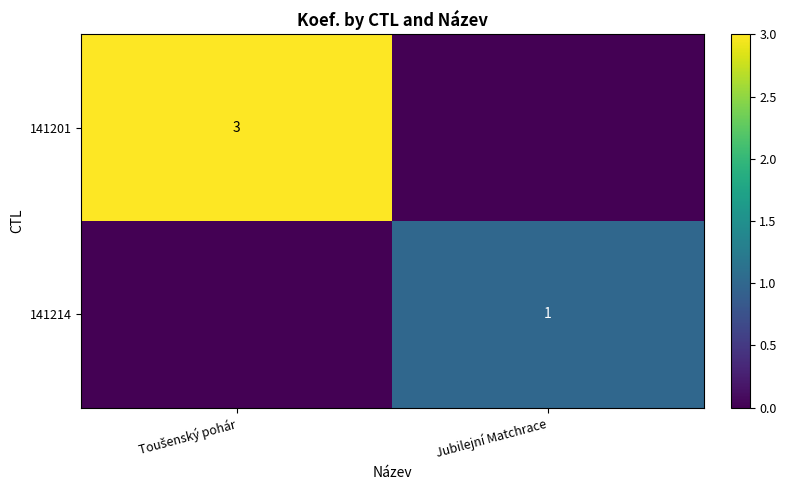

True or false: 141201 has a value of 3 at Toušenský pohár.

True